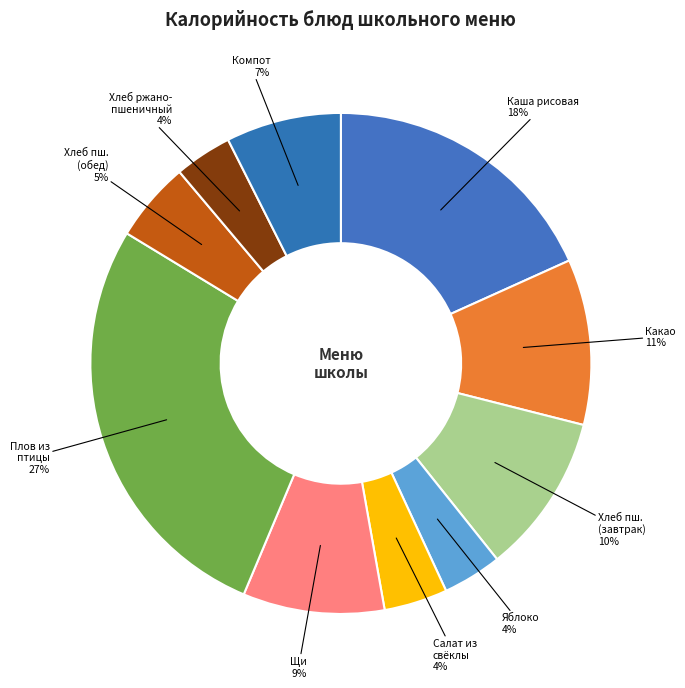

What percentage is the Каша рисовая slice, to the nearest percent?

18%